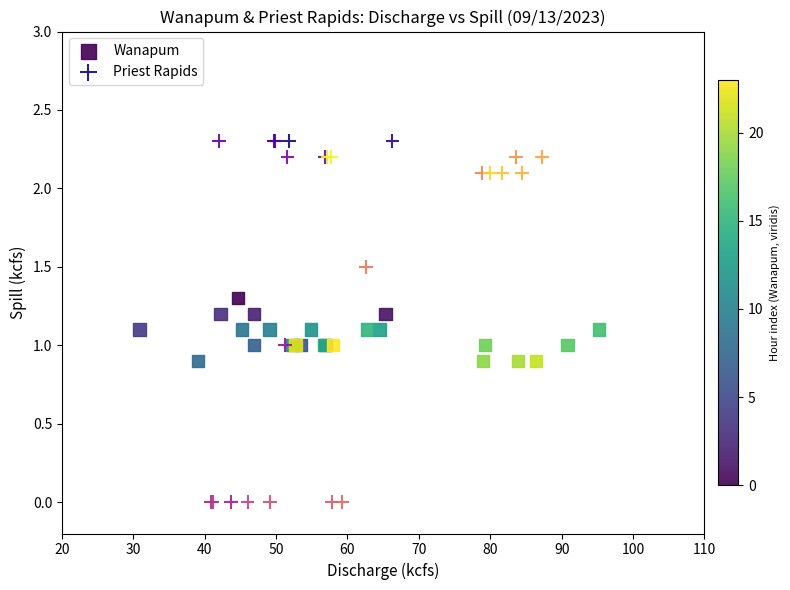

Which series has the widest spread of Y values?

Priest Rapids